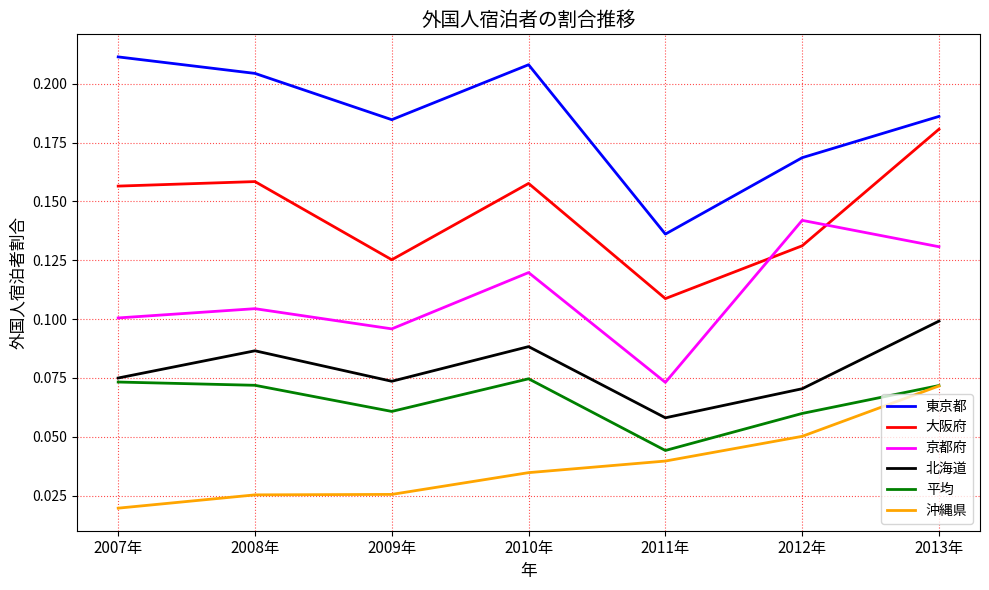

What position from the left is 2007年?

1